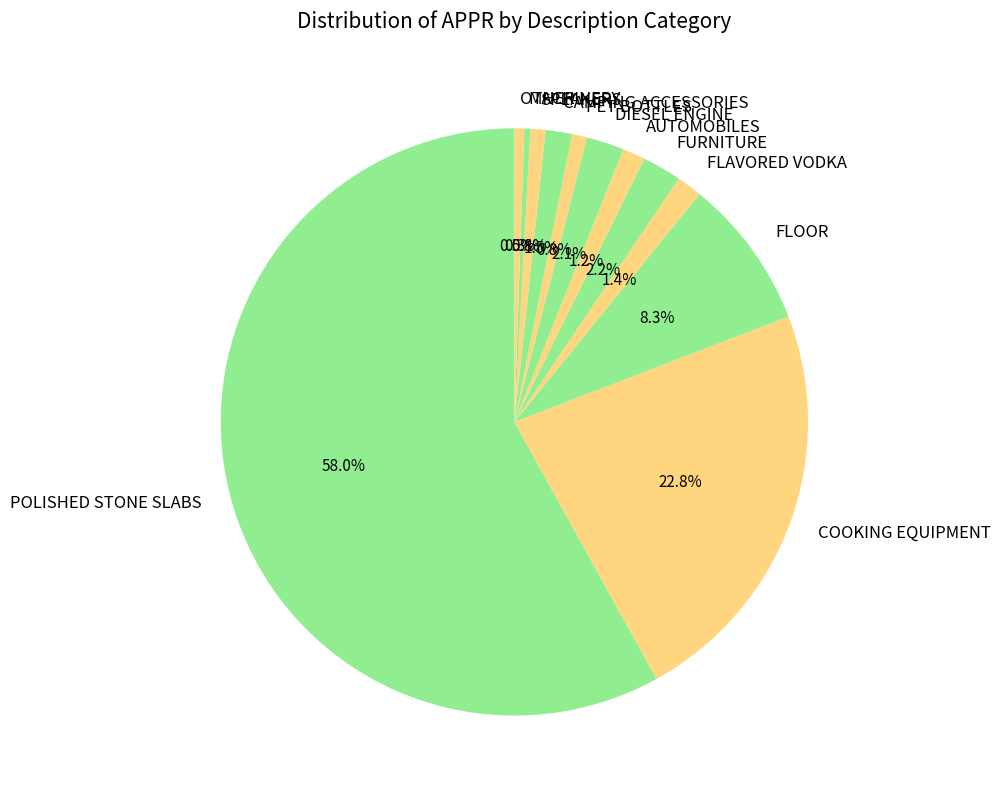

Does any single category account for the majority?

Yes